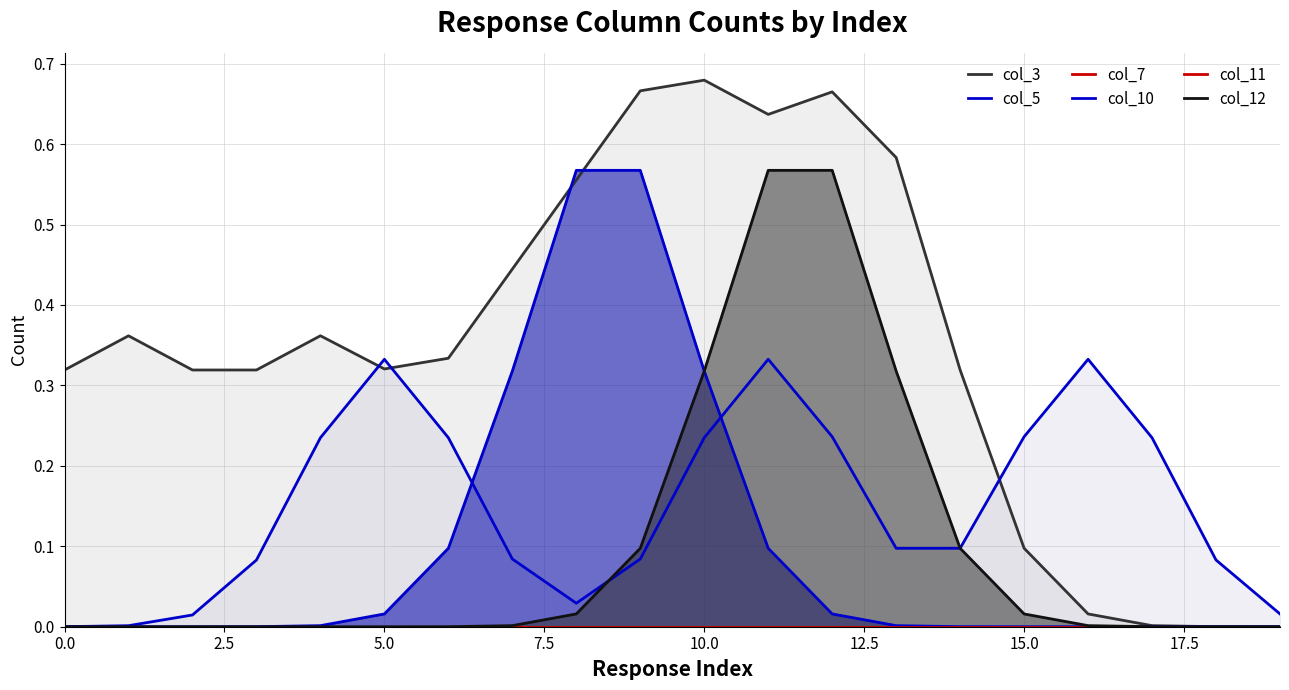

Is it true that col_5 equals 0.0 at 18?

False